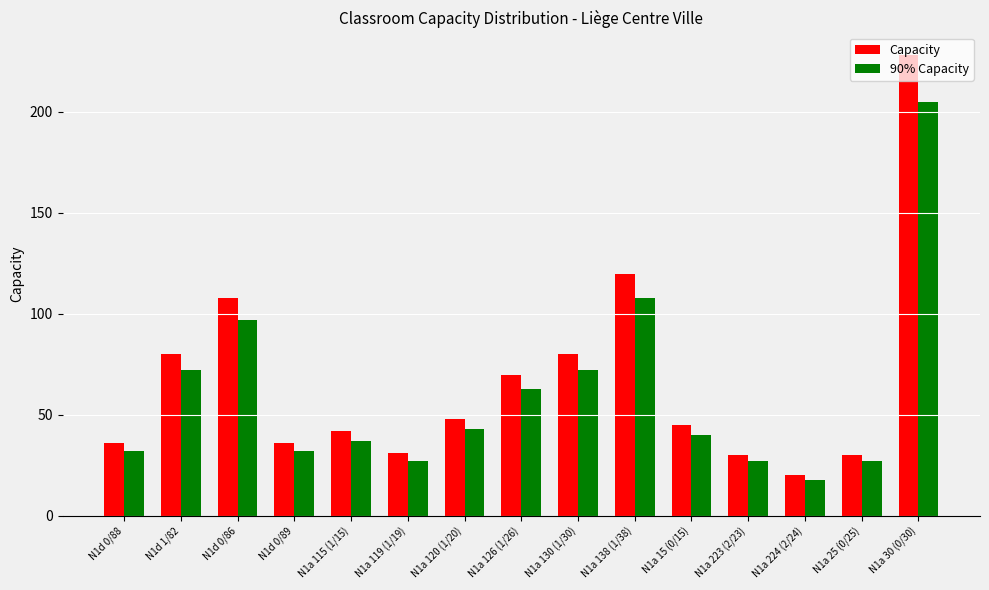

What is the highest value of the 90% Capacity series?

205